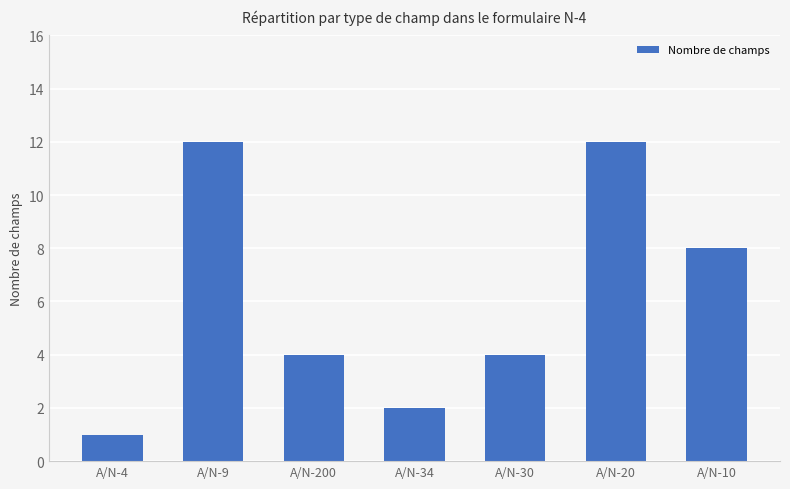

What is the smallest value displayed?

1